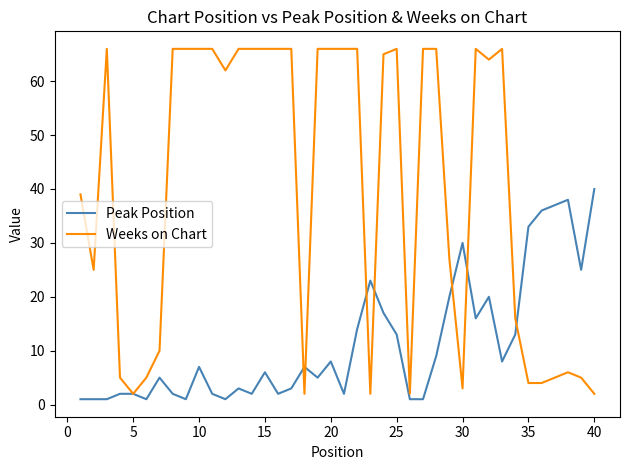

Which series has the widest spread of values?

Weeks on Chart